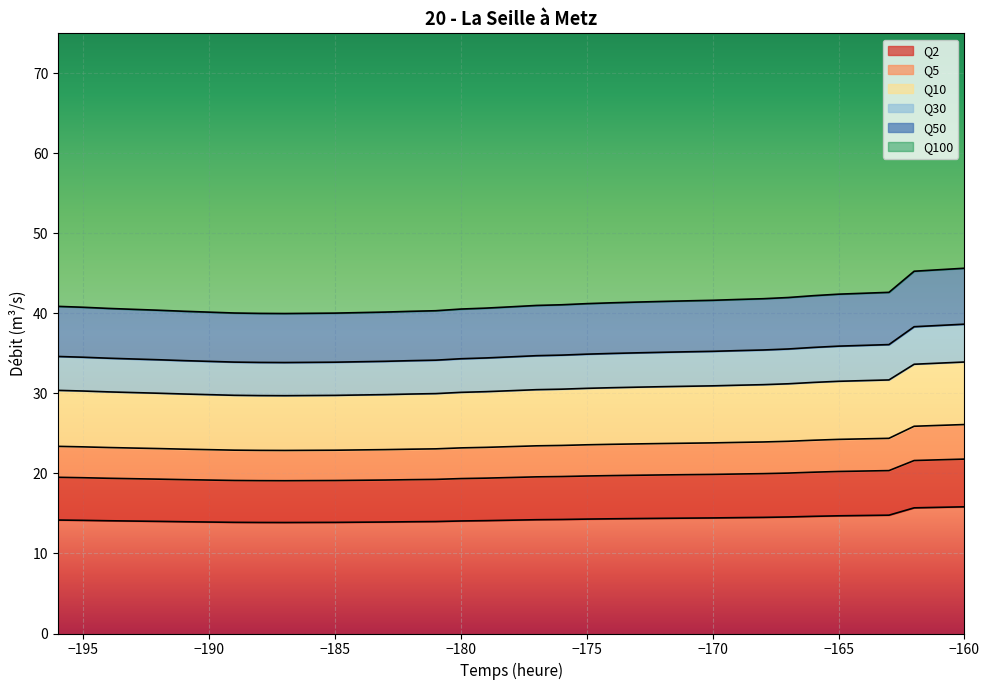

True or false: Q100_vals and Q10_vals intersect in this chart.

False